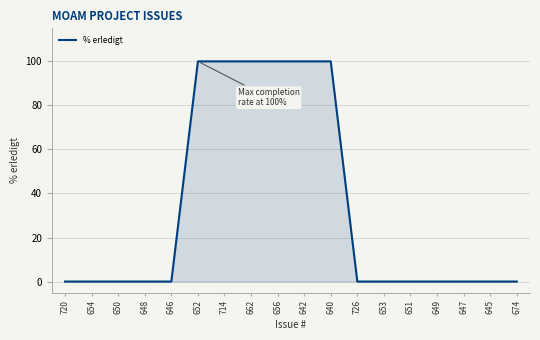

What is the maximum value shown in the chart?

100